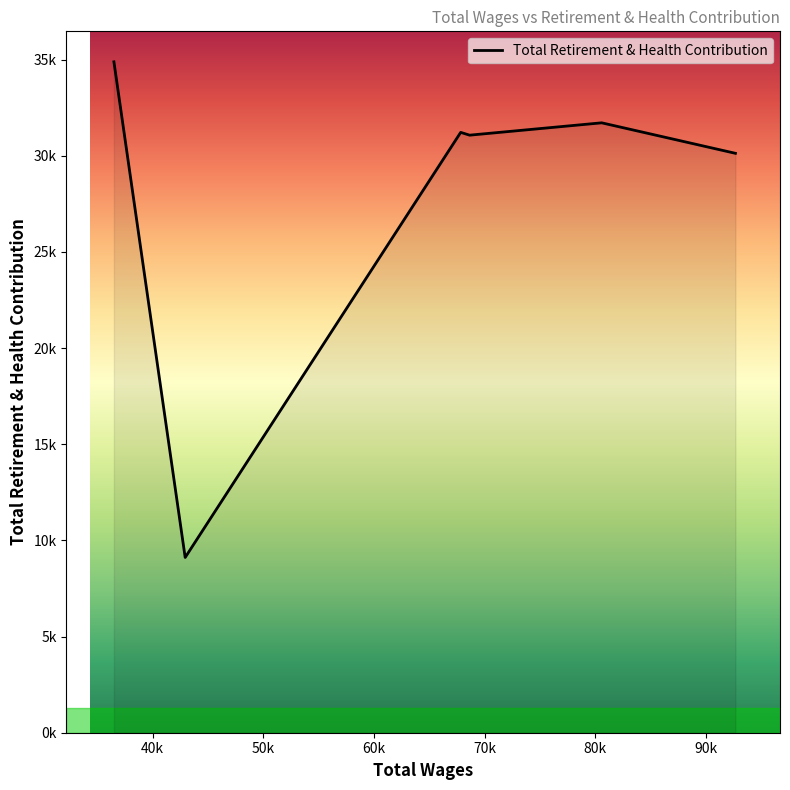

Does the chart display data point markers on the line(s)?

No